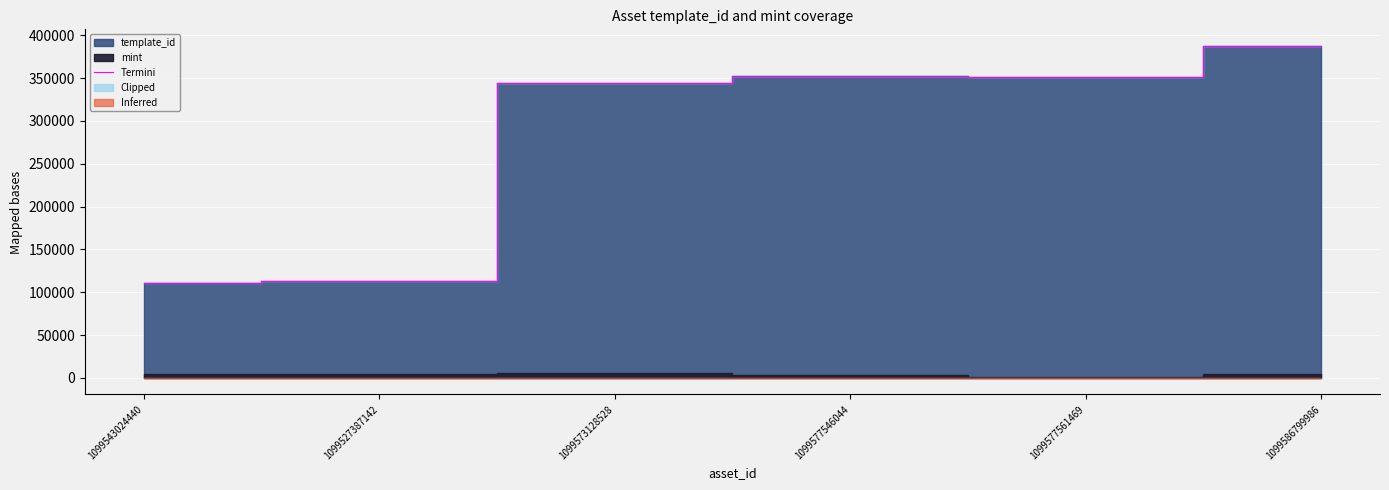

At which label is the value closest to 249217?

1099573128528